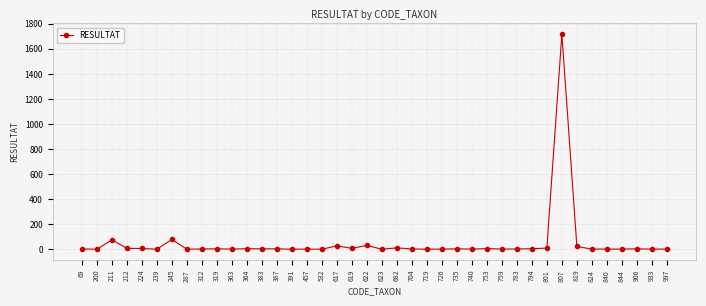

True or false: the data has more than 0 interior local peaks.

True